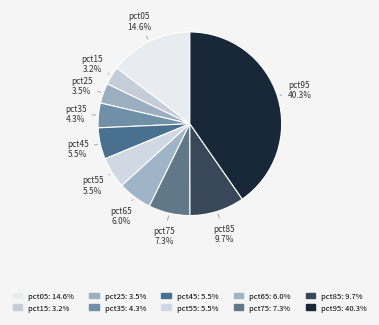

To the nearest percent, what percentage of the pie is pct95?

40%